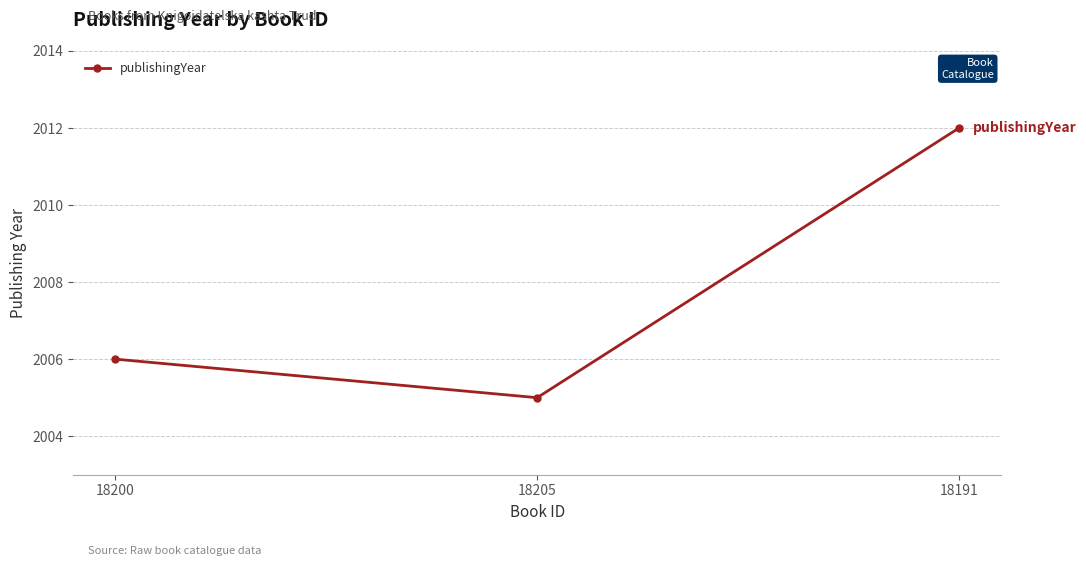

What is the sum of all values?

6023